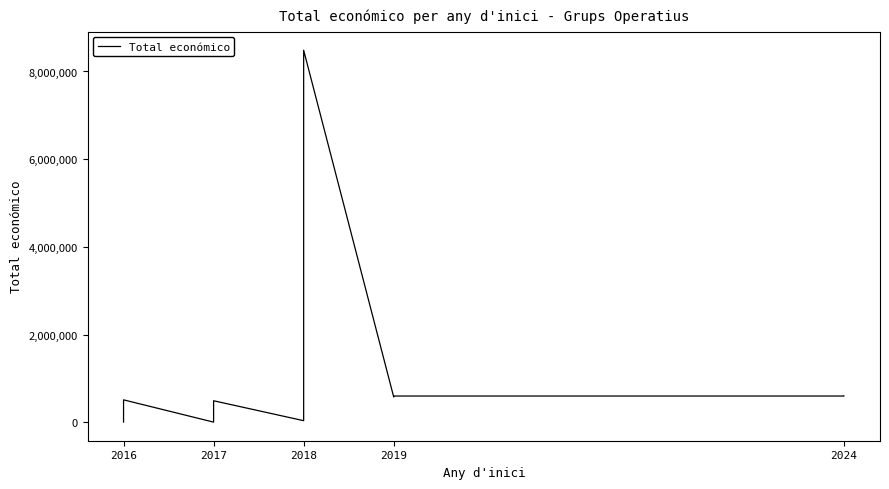

Does the chart have visible grid lines?

No